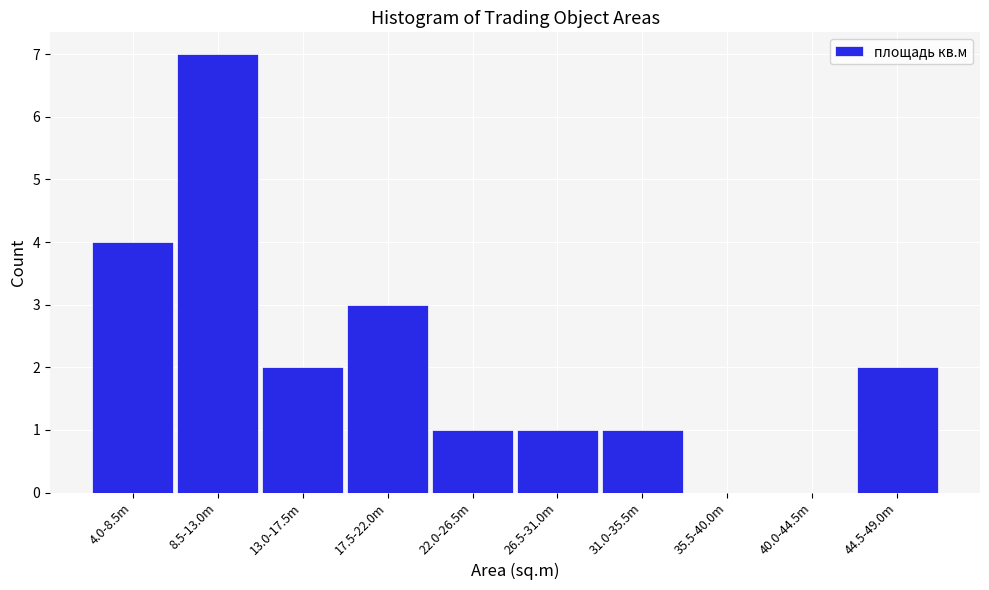

Reading right to left, list all the values displayed in this chart.

44.5-49.0m=2	40.0-44.5m=0	35.5-40.0m=0	31.0-35.5m=1	26.5-31.0m=1	22.0-26.5m=1	17.5-22.0m=3	13.0-17.5m=2	8.5-13.0m=7	4.0-8.5m=4